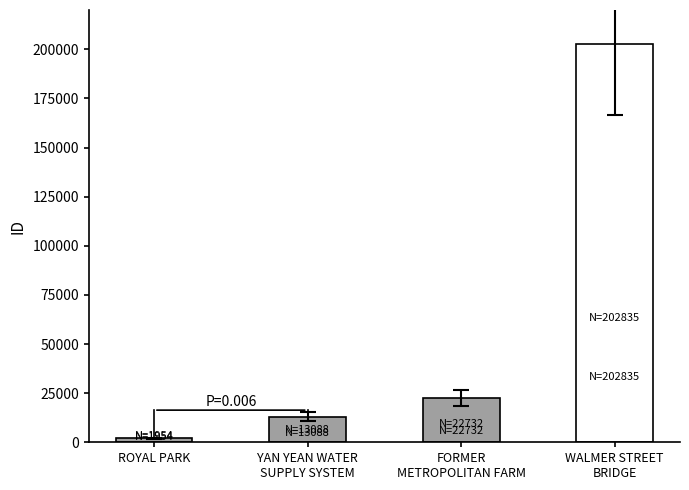

Count the number of values greater than 18640.

2